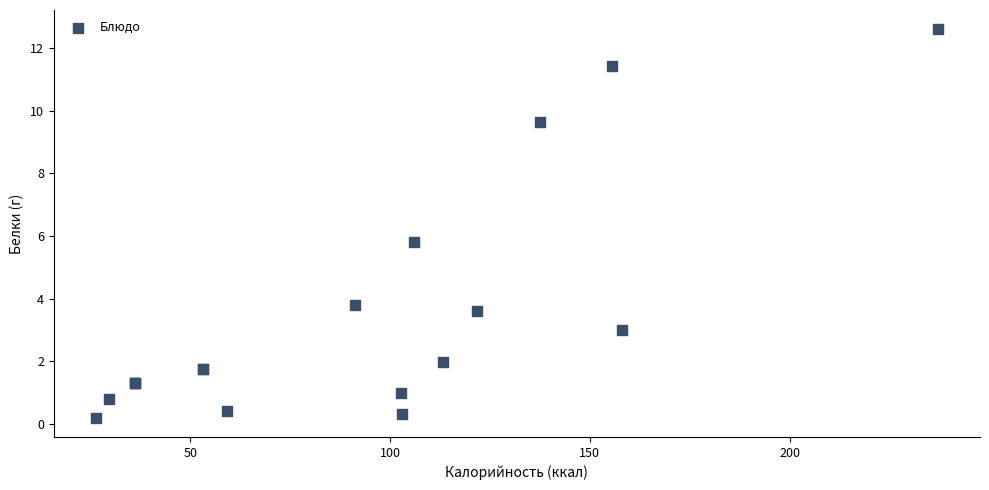

What Y value in the scatter plot is closest to 6?

5.8